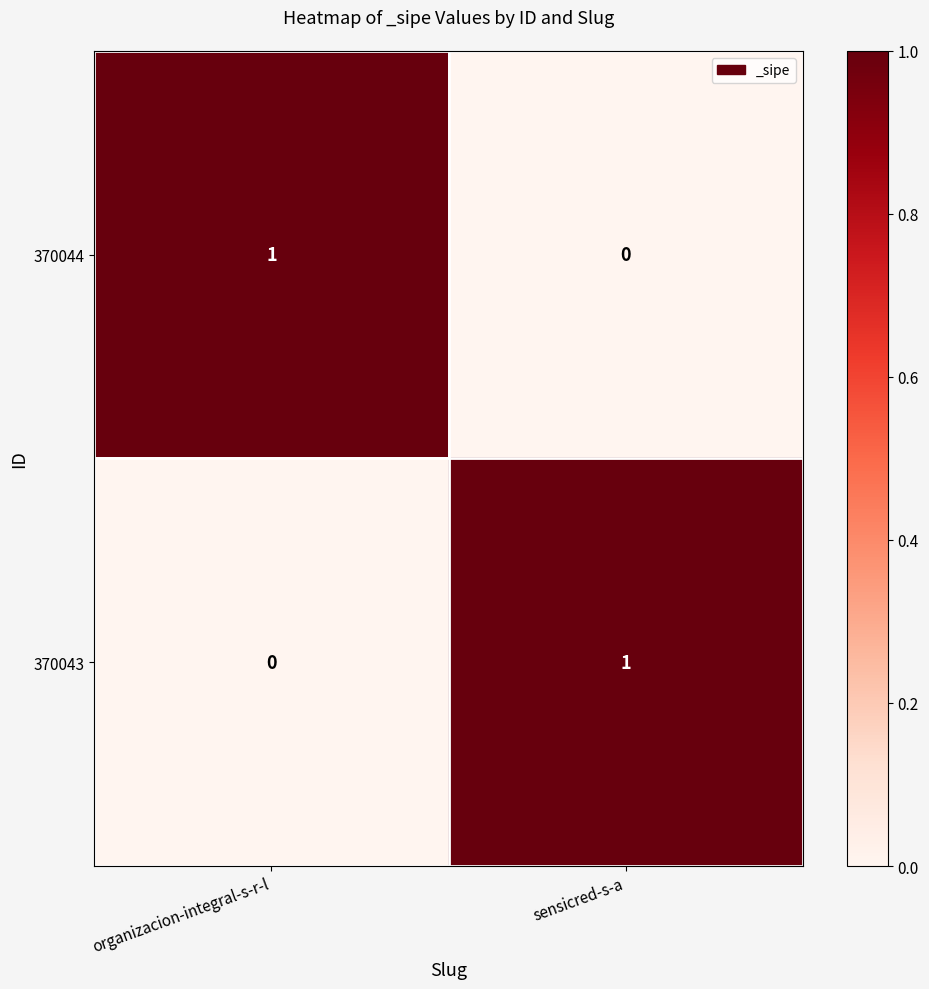

At which label is 370044 closest to 0?

sensicred-s-a